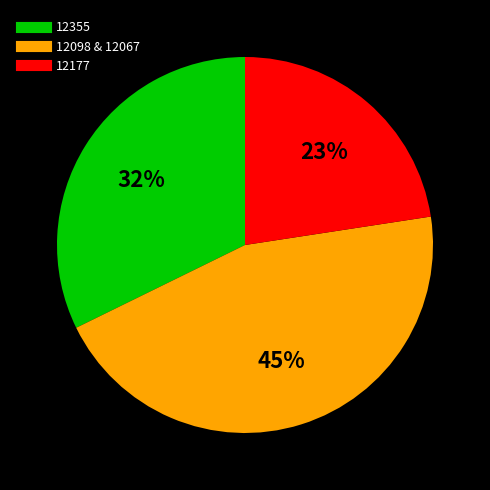

Is there any slice that represents more than half of the pie?

No